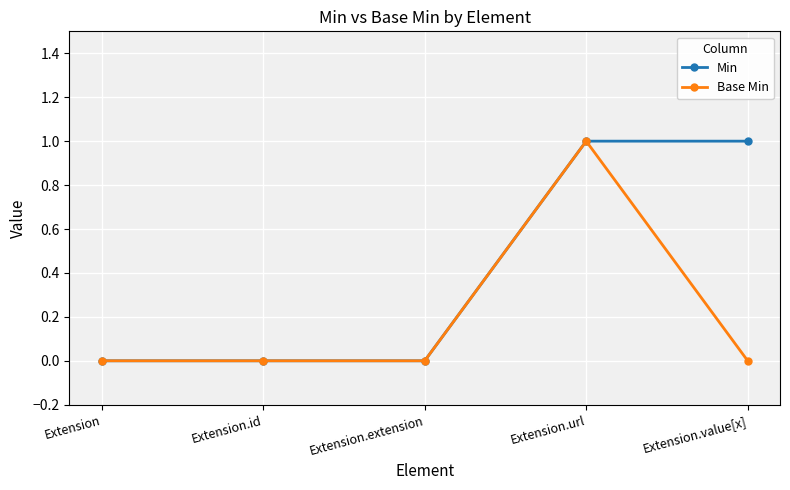

The Base Min series shows 0 at Extension.extension. True or false?

True